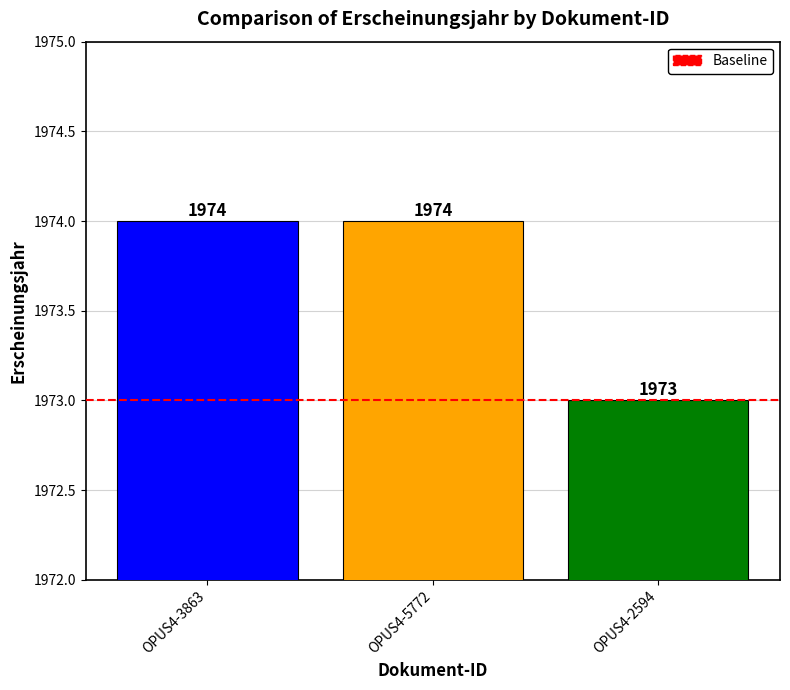

What is the sum of the values at OPUS4-5772 and OPUS4-3863?

3948